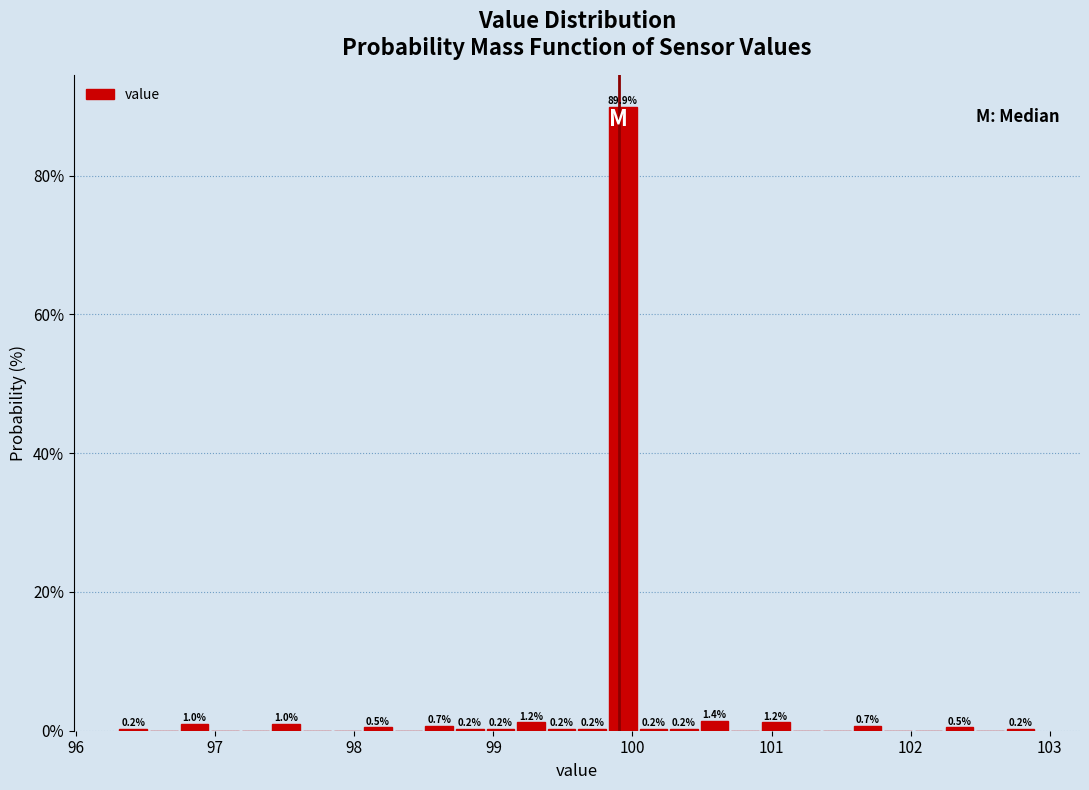

Around what value on the x-axis is the tallest bar? Give the approximate position of its centre, as read against the axis.

99.9